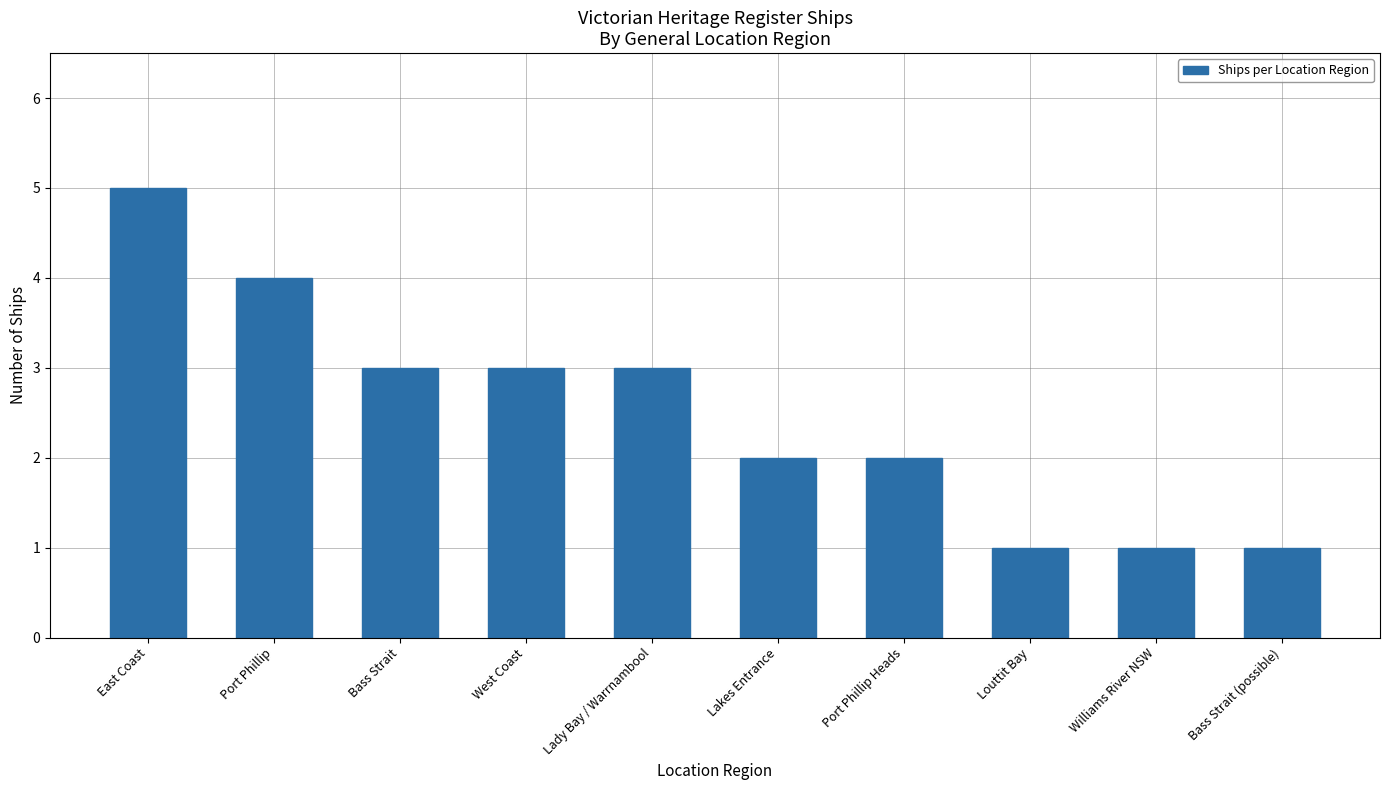

How many bars are there in total?

10